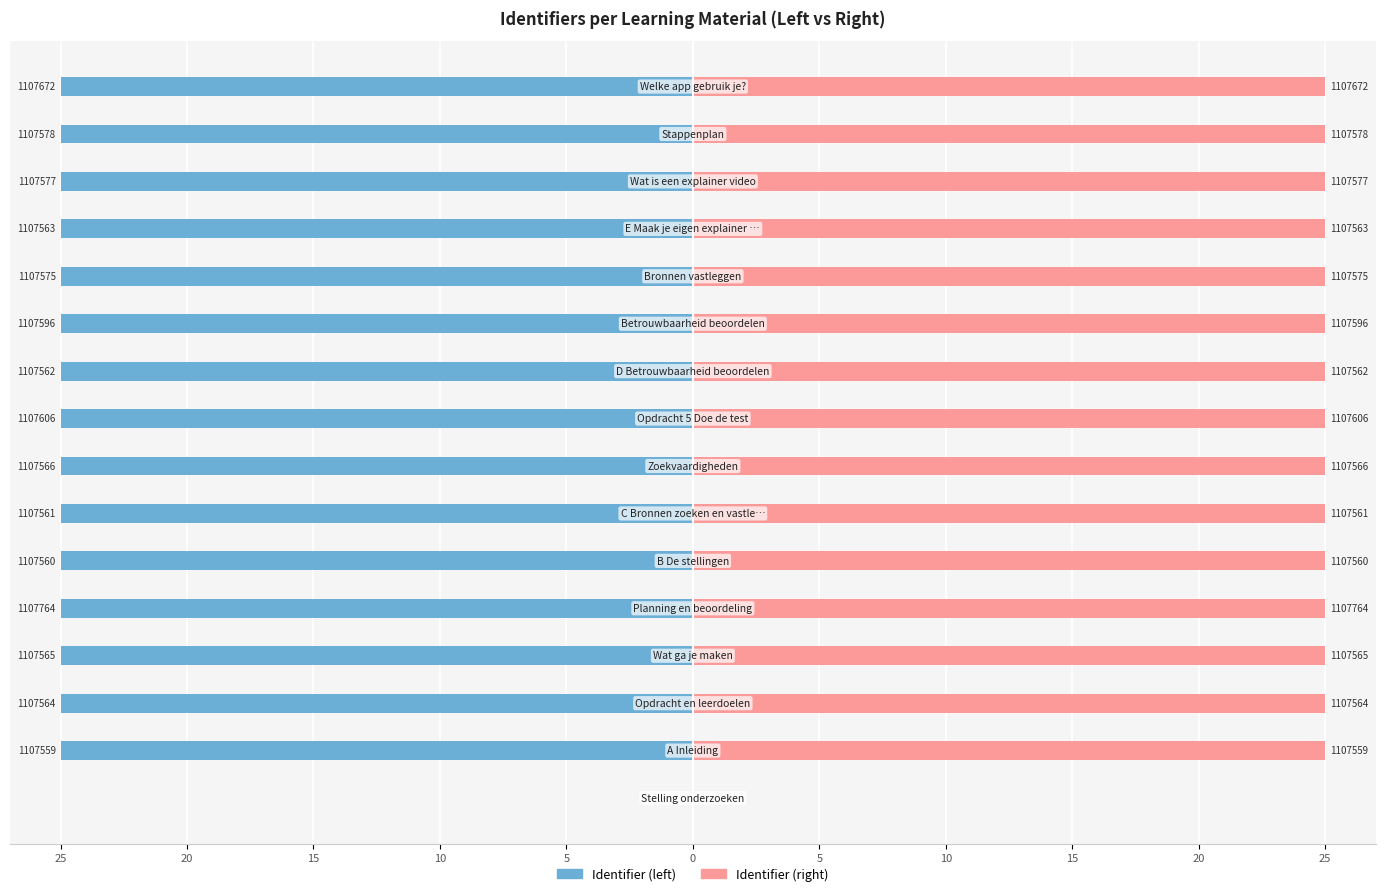

How many positive values does the Identifier (right) series have?

15